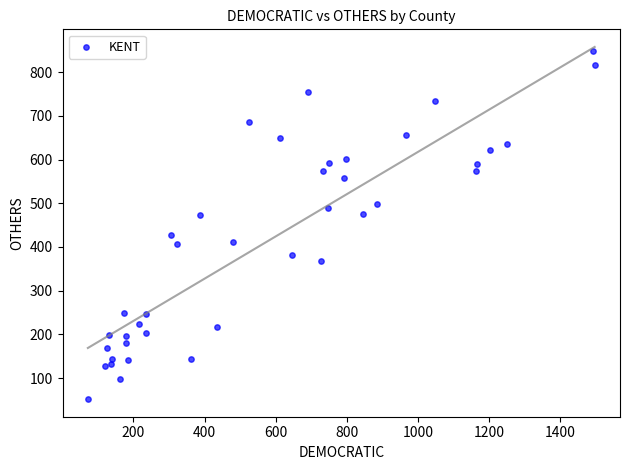

What is the range of X values (max minus min)?

1424